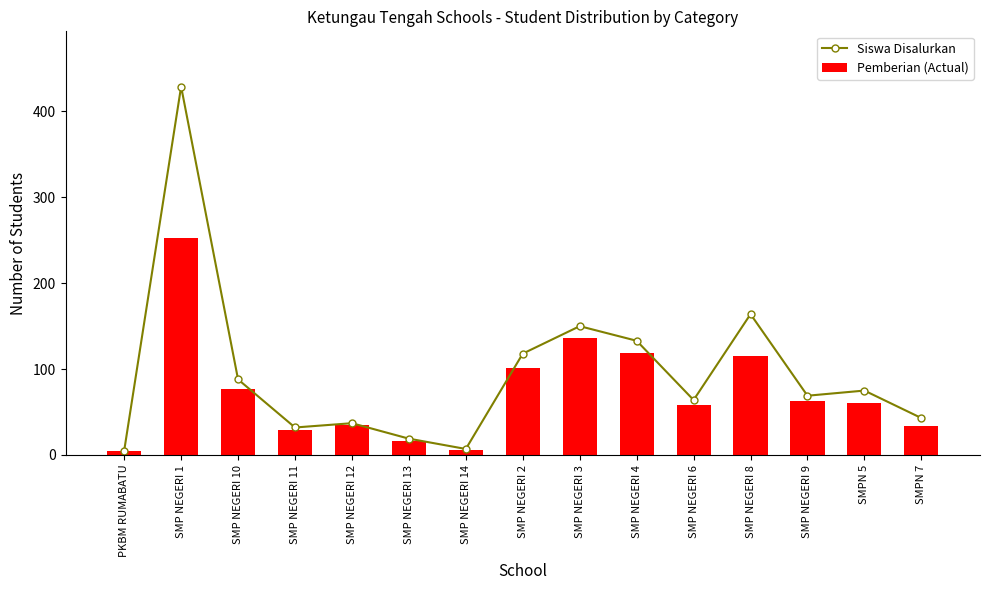

The Siswa Disalurkan series shows 150 at SMP NEGERI 3. True or false?

True